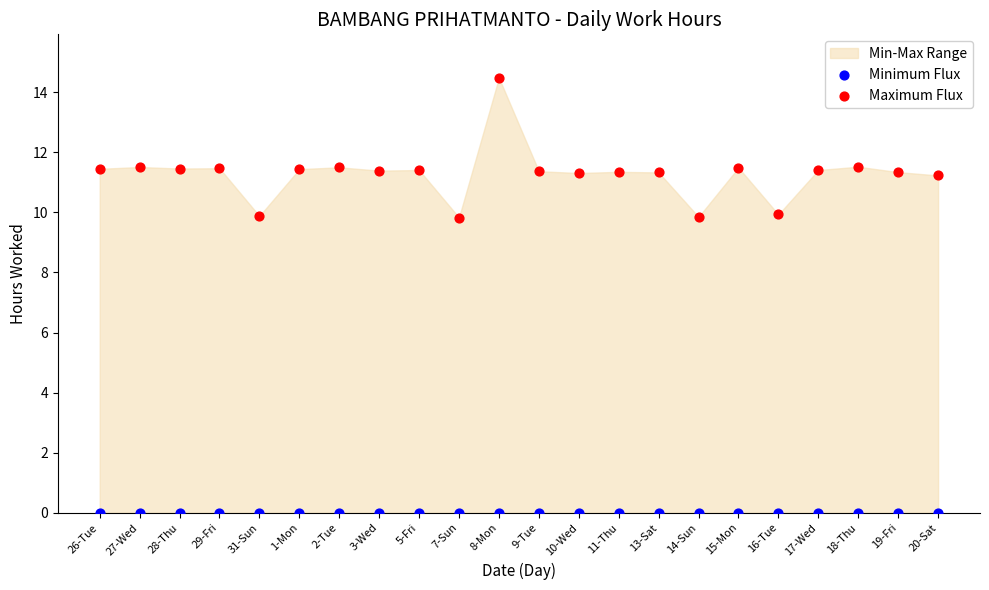

Which series contains the lowest Y value?

Minimum Flux